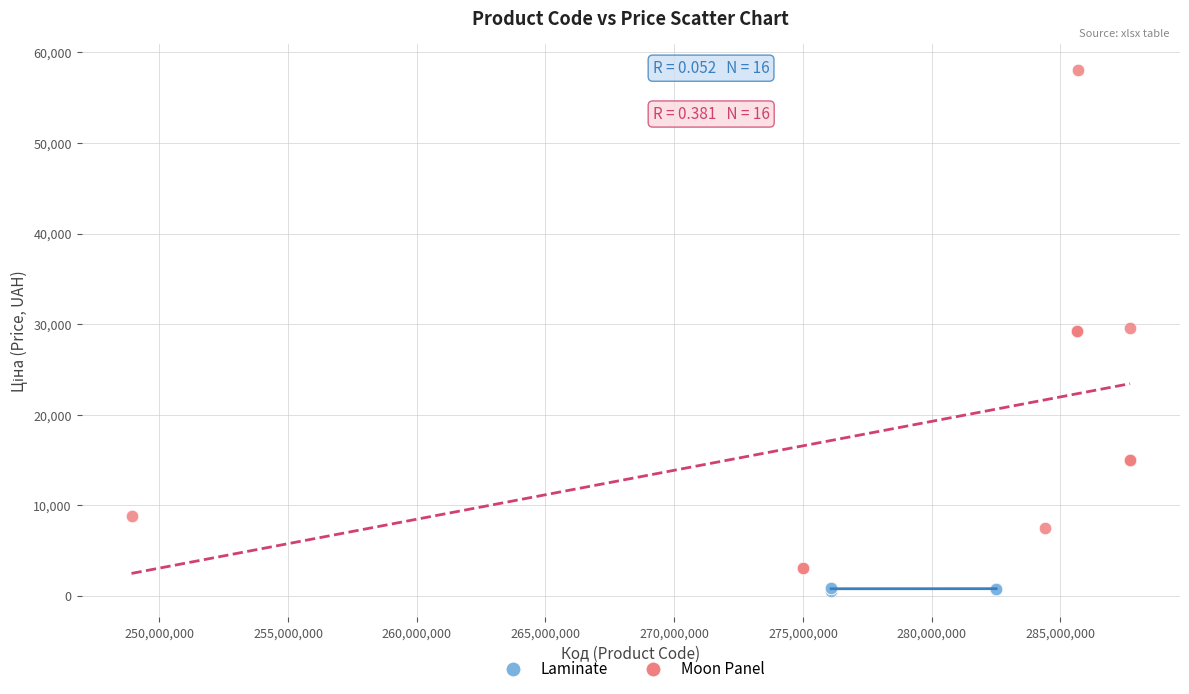

Which series reaches the maximum Y coordinate?

Moon Panel